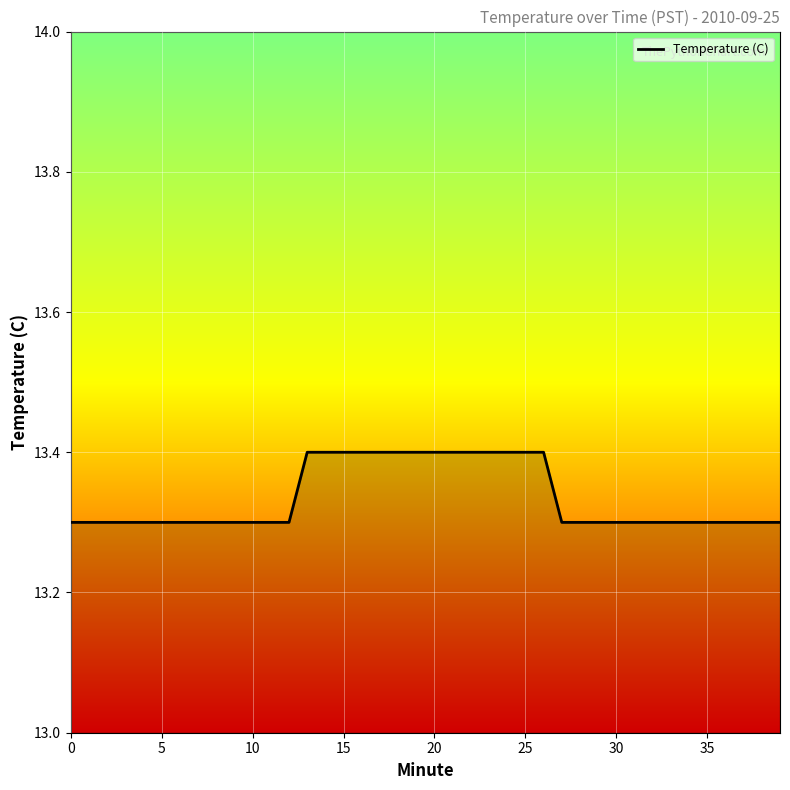

What is the smallest value displayed?

13.3